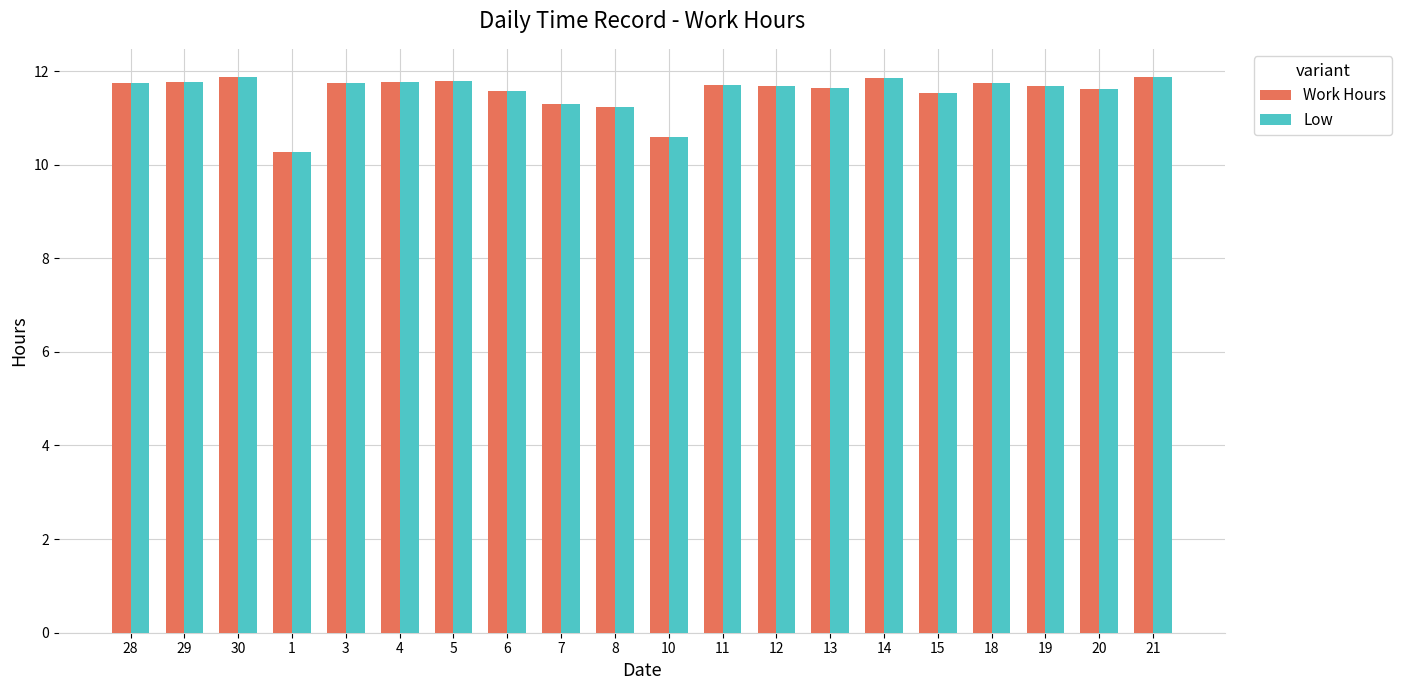

What are all the series names shown in the legend?

Work Hours, Low